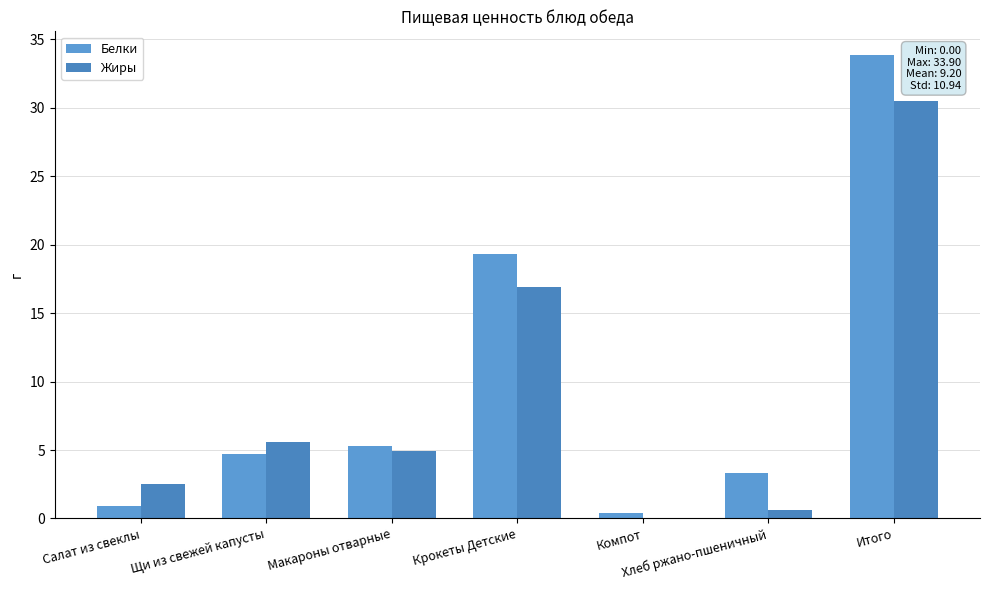

Rank the series at Салат из свеклы from highest to lowest value.

Жиры, Белки